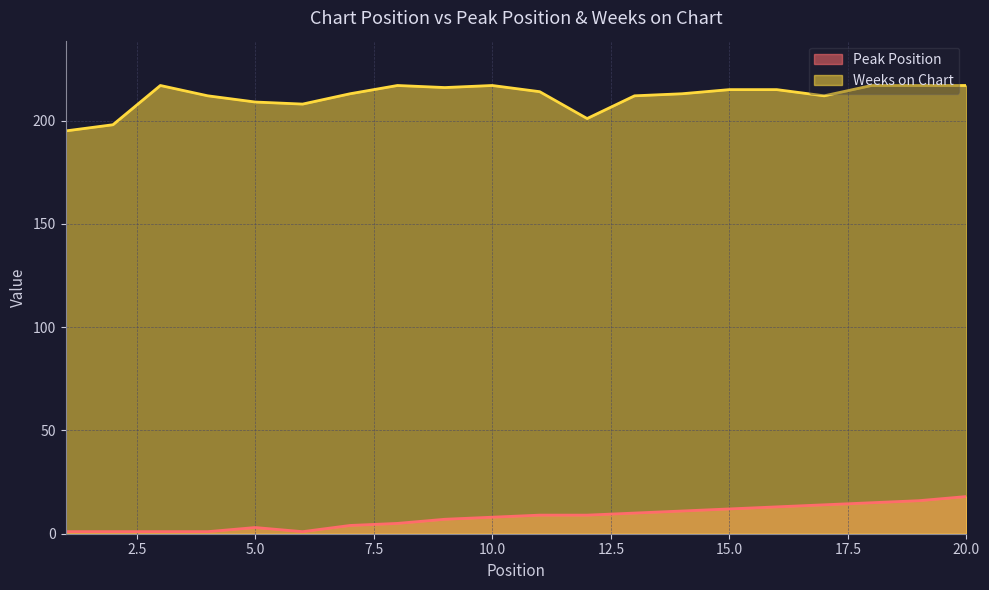

What is the sum of the Weeks on Chart values at 7 and 14?

426